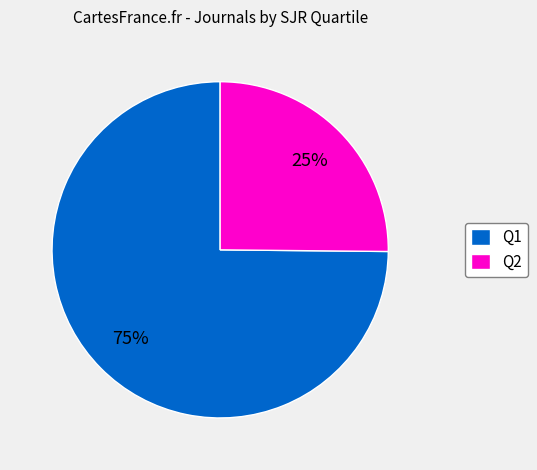

To the nearest percent, what is the average slice percentage?

50%